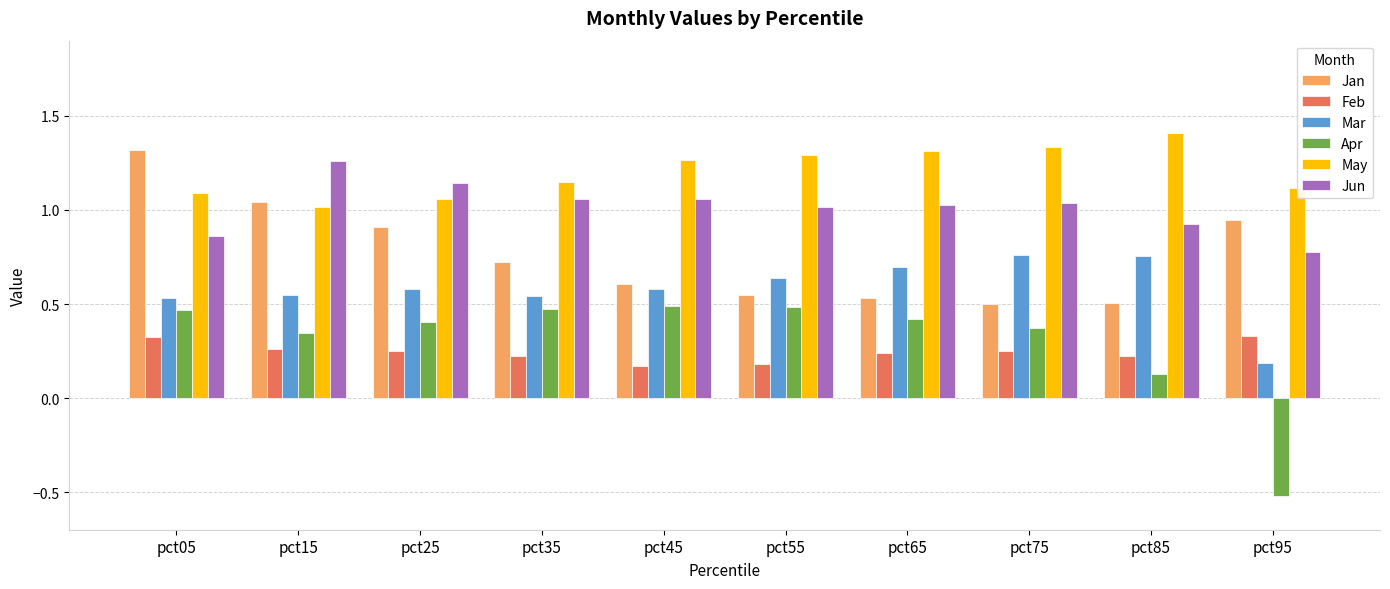

Which series changed the most between pct15 and pct65?

Jan